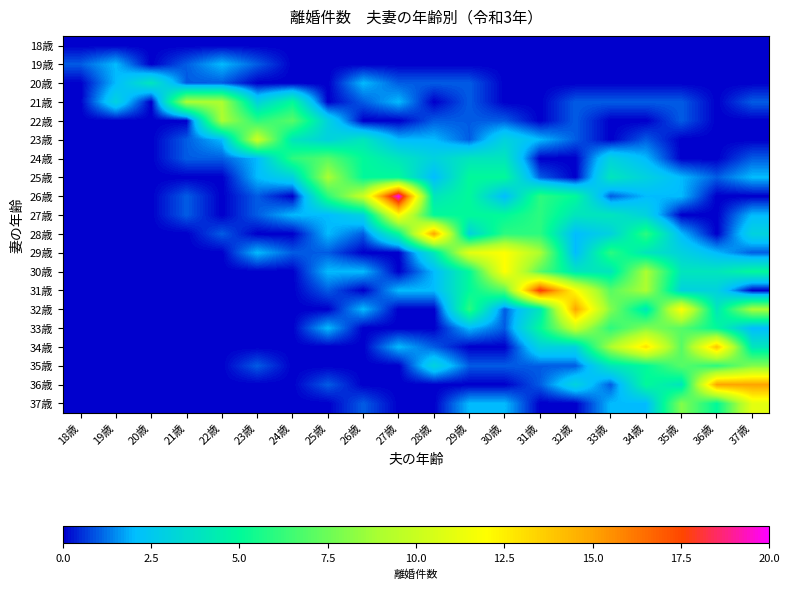

What is the maximum value shown in the chart?

20